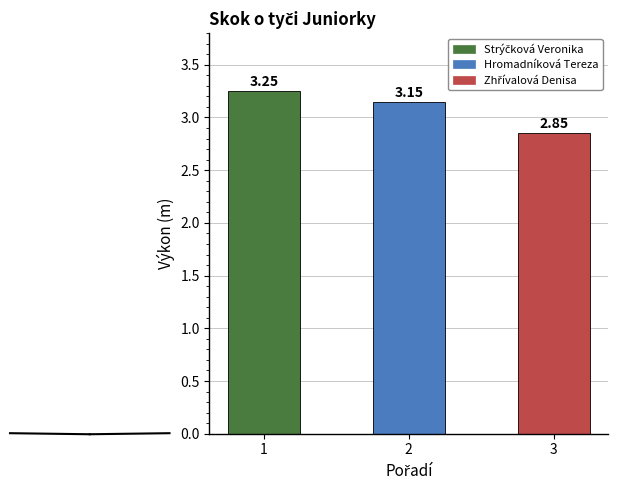

What is the sum of the values at 1 and 3?

6.1